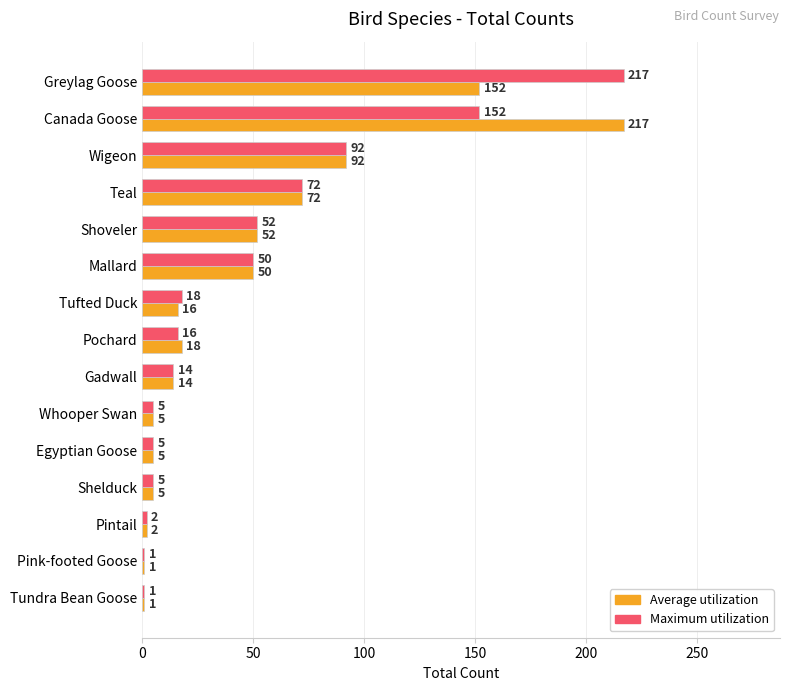

At which label does Average utilization reach its peak?

Canada Goose